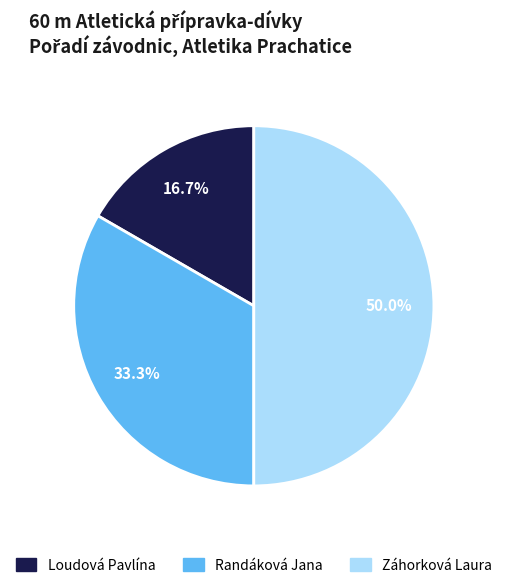

To the nearest percent, what is the difference between the largest and smallest slice percentages?

33%